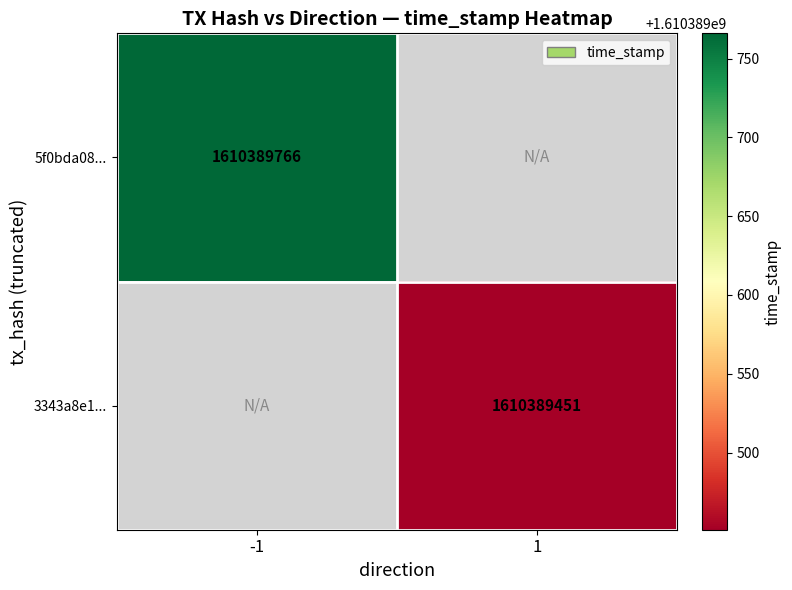

The 5f0bda0815b40ca099a49ac546cd648a22d2748 series shows -1 at direction. True or false?

False